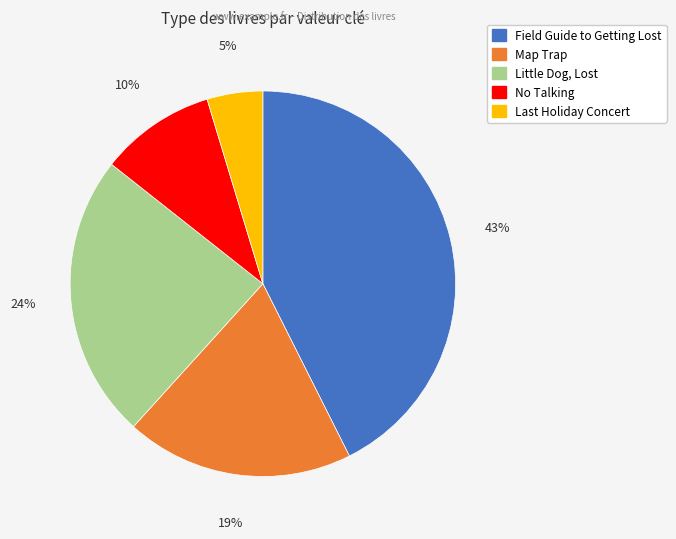

Rank the categories by value from lowest to highest.

Last Holiday Concert, No Talking, Map Trap, Little Dog, Lost, Field Guide to Getting Lost